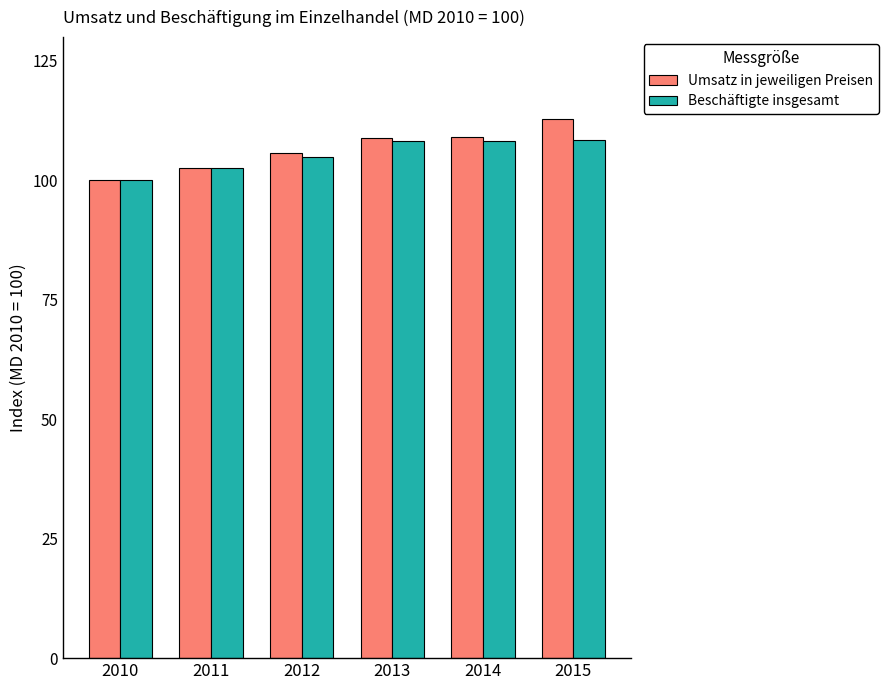

What are all the series names shown in the legend?

Umsatz in jeweiligen Preisen, Beschäftigte insgesamt